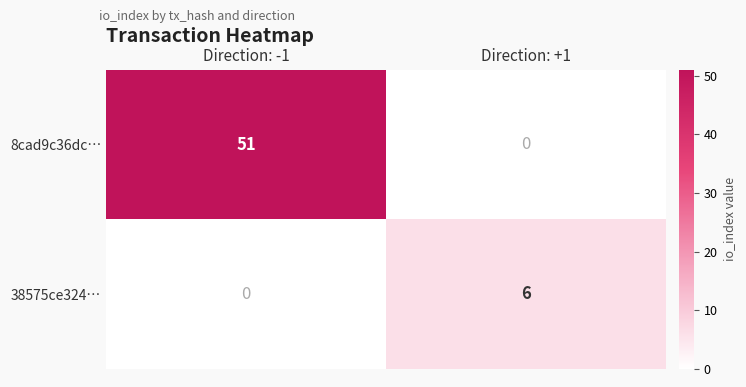

What is the difference between the 38575ce324… values at Direction: +1 and Direction: -1?

6